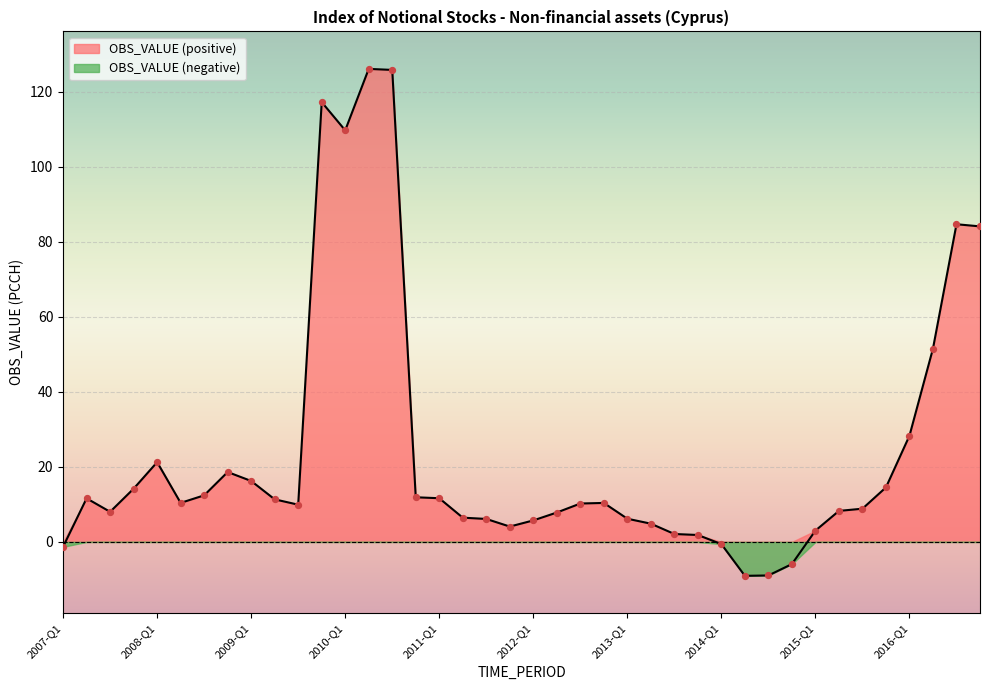

What is the change in value from 2011-Q2 to 2013-Q4?

-4.6